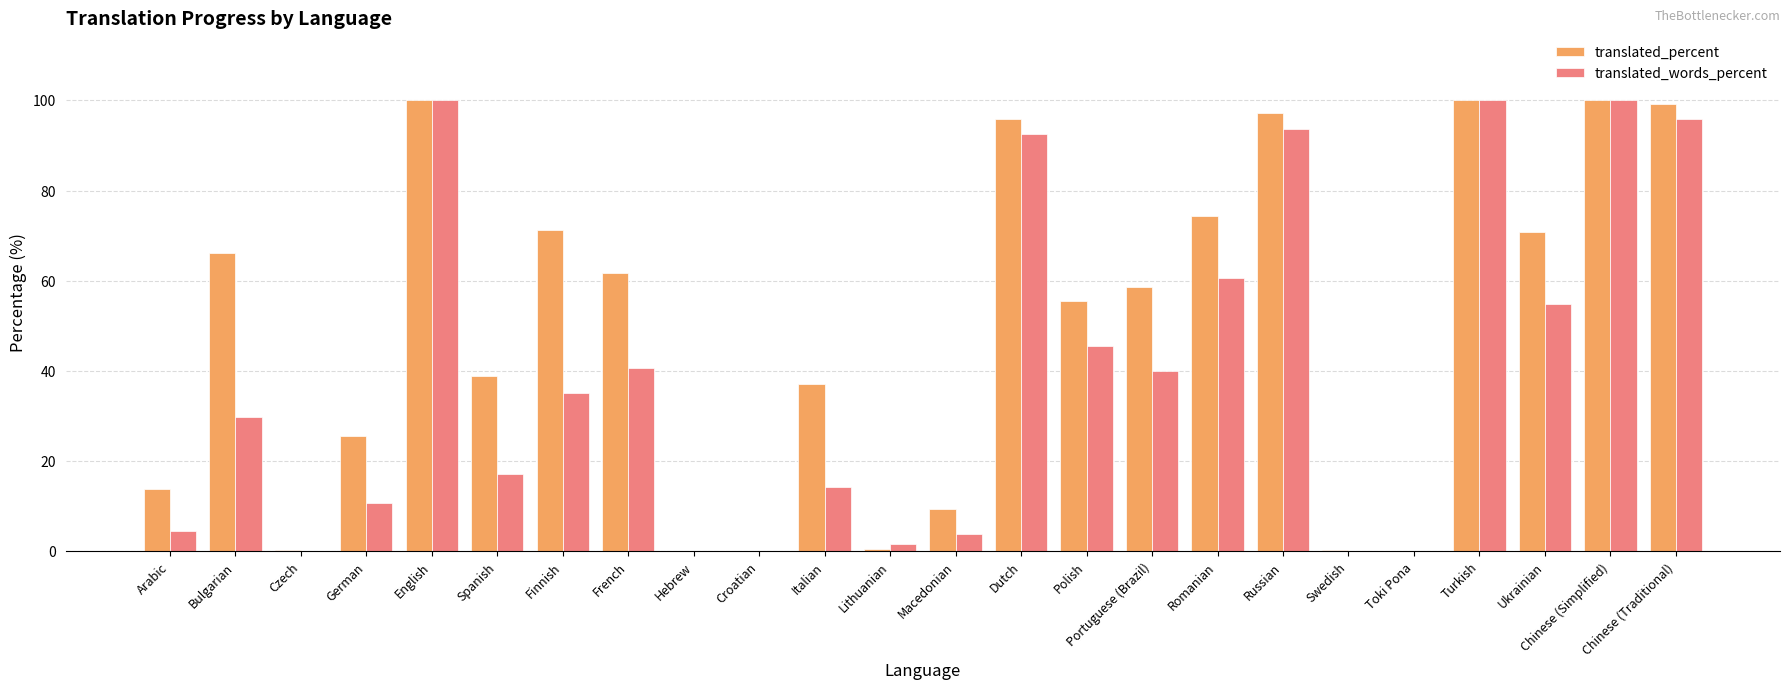

What is the highest value of the translated_words_percent series?

100.0